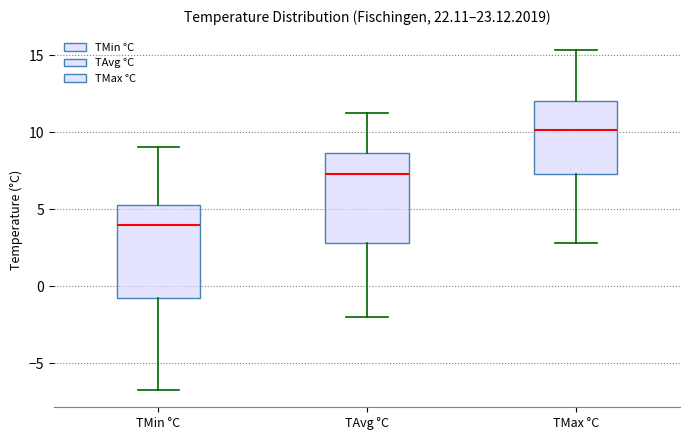

Reading left to right, transcribe this box plot: for each box, give where its median line is, the range the box spans, and where its two whiskers end, as read against the y-axis. The values are not printed on the chart, so give them approximately, as read against the axis.

TMin °C: median 4.0, box -0.5 to 5.5, whiskers -6.5 to 9.0
TAvg °C: median 7.5, box 3.0 to 8.5, whiskers -2.0 to 11.5
TMax °C: median 10.0, box 7.5 to 12.0, whiskers 3.0 to 15.5